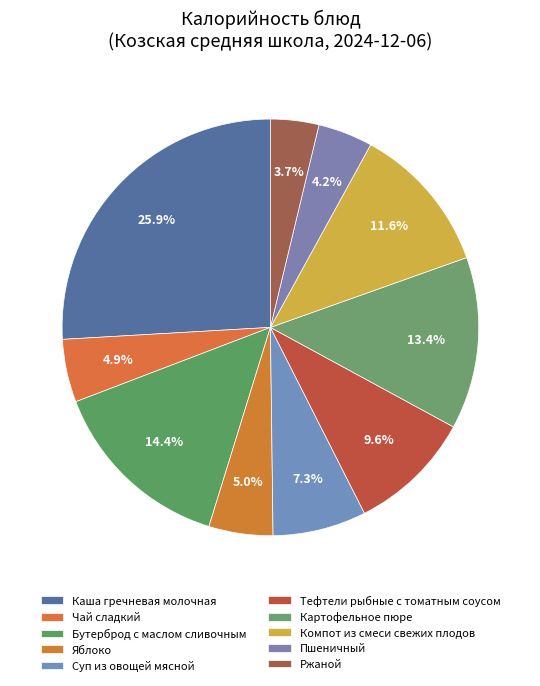

What is the smallest slice in the pie chart?

Ржаной